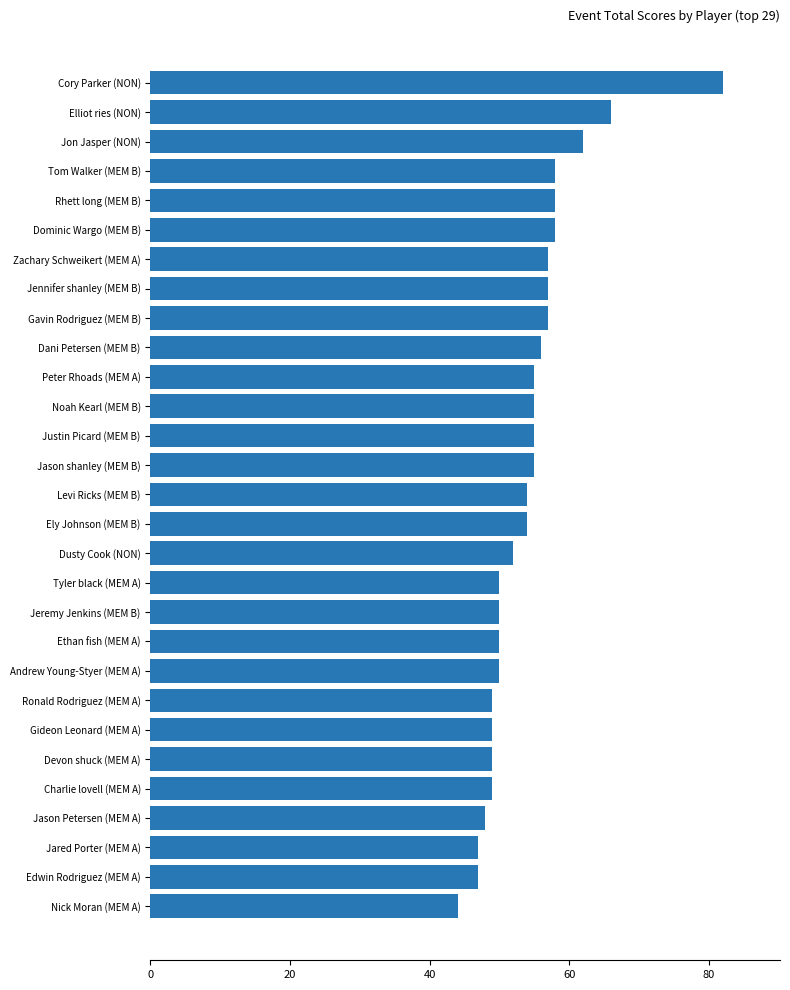

Which category has the lowest value across all series?

Nick Moran (MEM A)